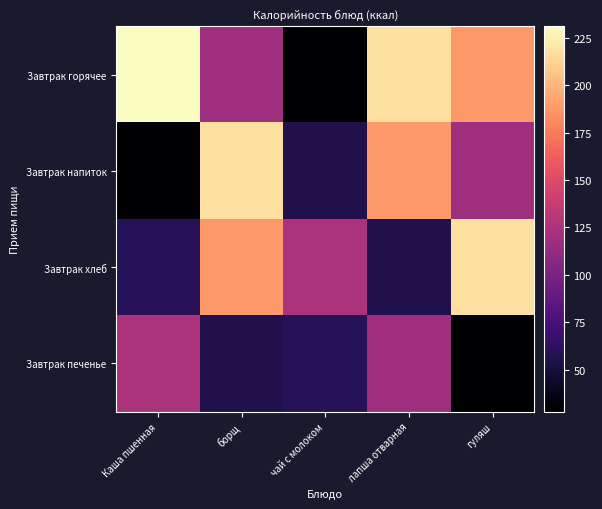

Between лапша отварная and Каша пшенная, which is larger?

Каша пшенная